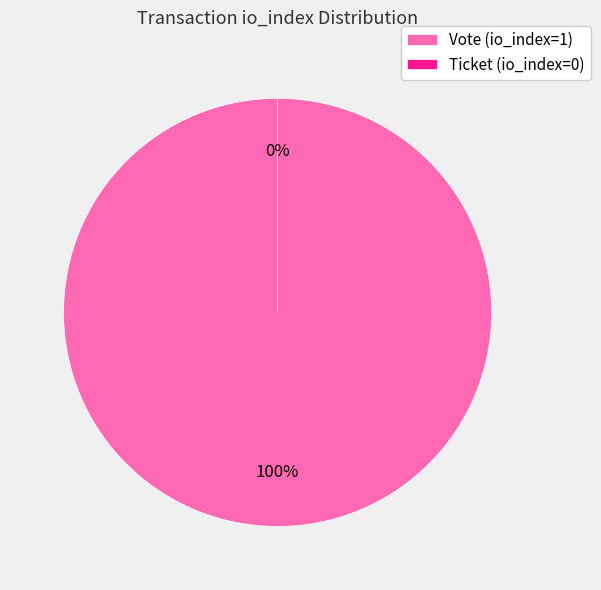

Which category has the smallest portion of the pie?

Ticket (io_index=0)